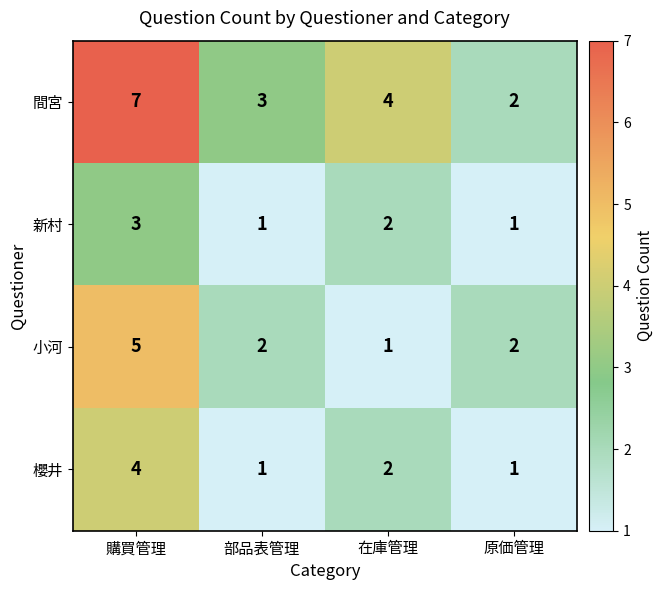

What is the sum of the 新村 values at 原価管理 and 購買管理?

4